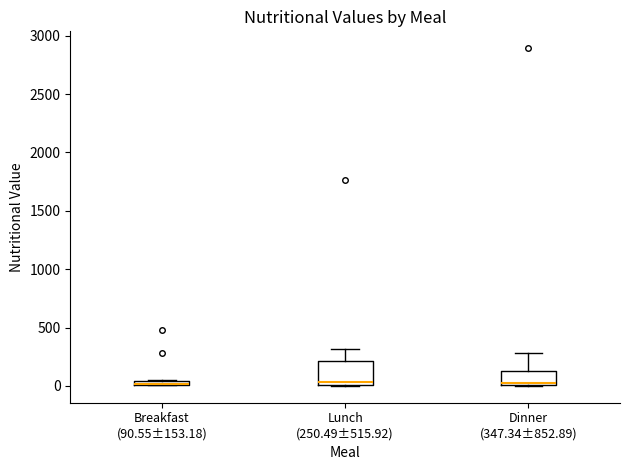

Which box is the tallest, from its lower edge to its upper edge?

Lunch (250.49±515.92)